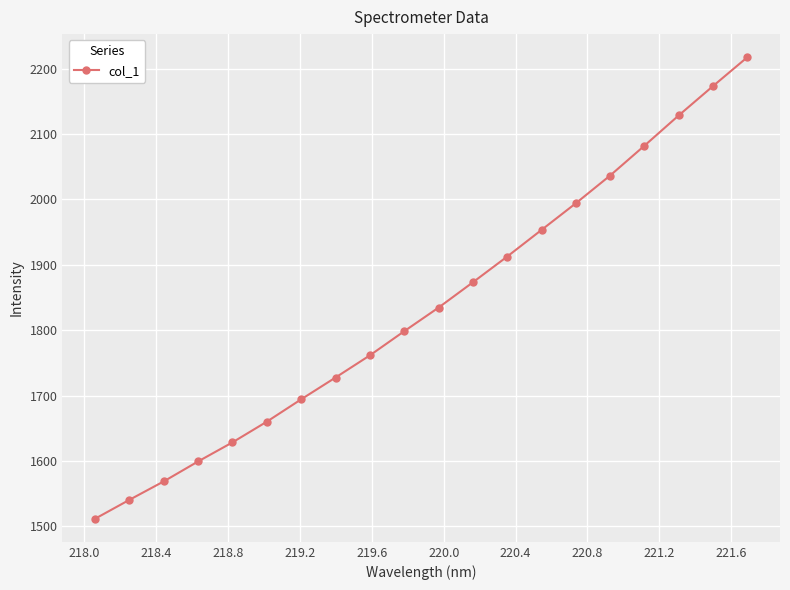

What is the value of the 18th point from the left?

2128.4